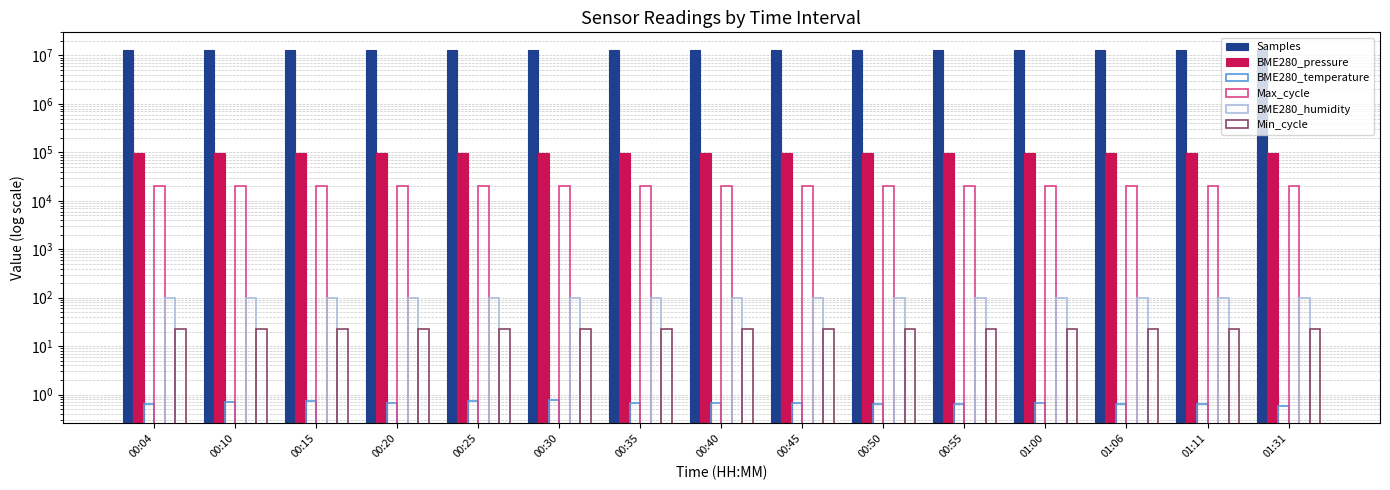

Reading left to right, extract all data points from this chart.

Samples: 12861726.0	12856262.0	12902687.0	12870217.0	12861503.0	12854062.0	12887581.0	12894848.0	12881326.0	12804833.0	12824465.0	12851450.0	12851822.0	12852838.0	12849228.0
BME280_pressure: 97257.9	97252.5	97245.6	97246.5	97234.8	97224.7	97216.9	97208.2	97204.2	97192.7	97178.7	97173.6	97170.0	97165.2	97136.5
BME280_temperature: 0.6	0.7	0.7	0.7	0.7	0.8	0.7	0.7	0.7	0.6	0.6	0.7	0.6	0.7	0.6
Max_cycle: 20024.0	20135.0	20025.0	20066.0	20017.0	20016.0	20433.0	20013.0	20123.0	20017.0	20452.0	20020.0	20056.0	20019.0	20016.0
BME280_humidity: 100.0	100.0	100.0	100.0	100.0	100.0	100.0	100.0	100.0	100.0	100.0	100.0	100.0	100.0	100.0
Min_cycle: 23.0	23.0	23.0	23.0	23.0	23.0	23.0	23.0	23.0	23.0	23.0	23.0	23.0	23.0	23.0